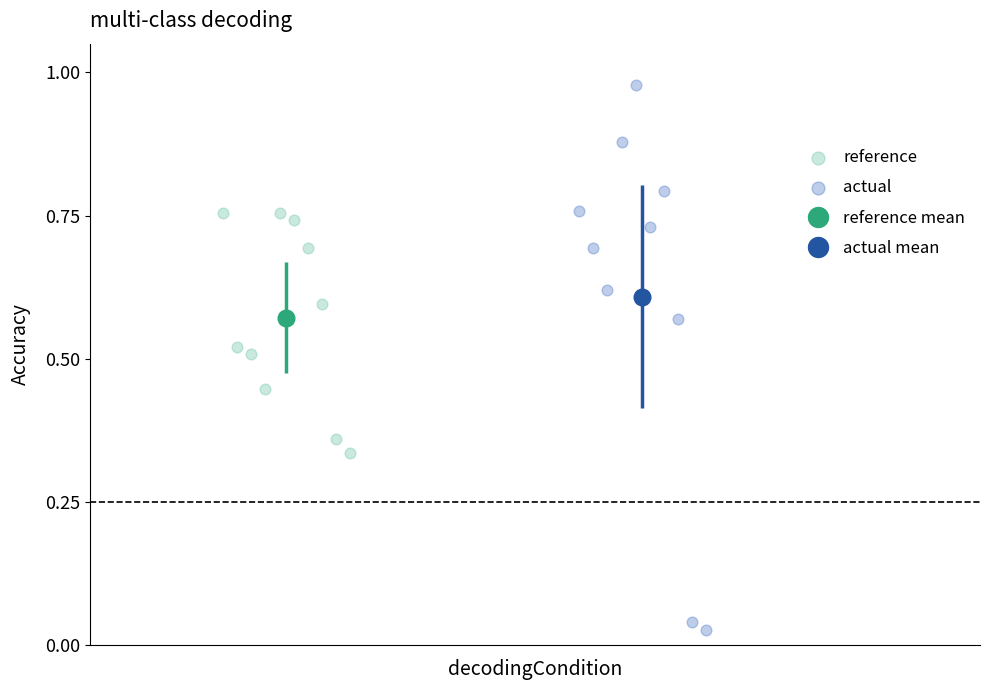

Which series contains the highest Y value?

actual